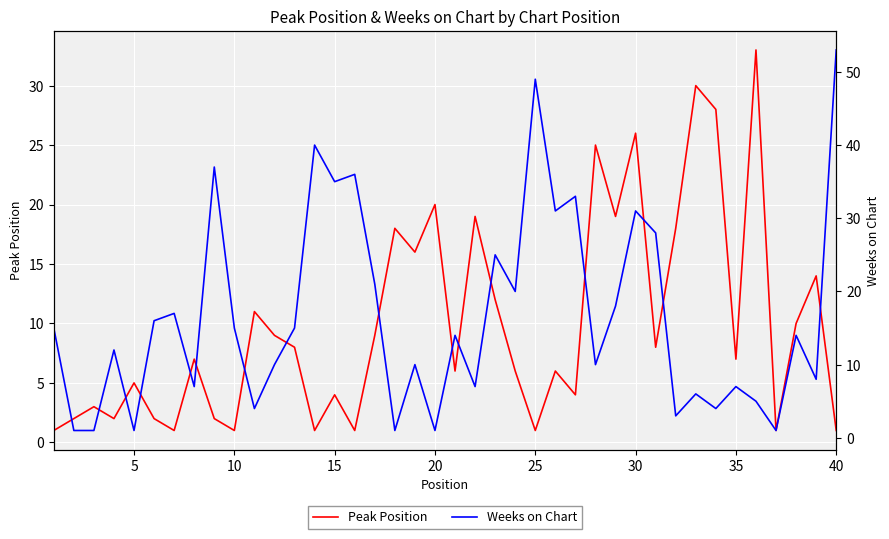

At how many categories does at least one series exceed 23?

15